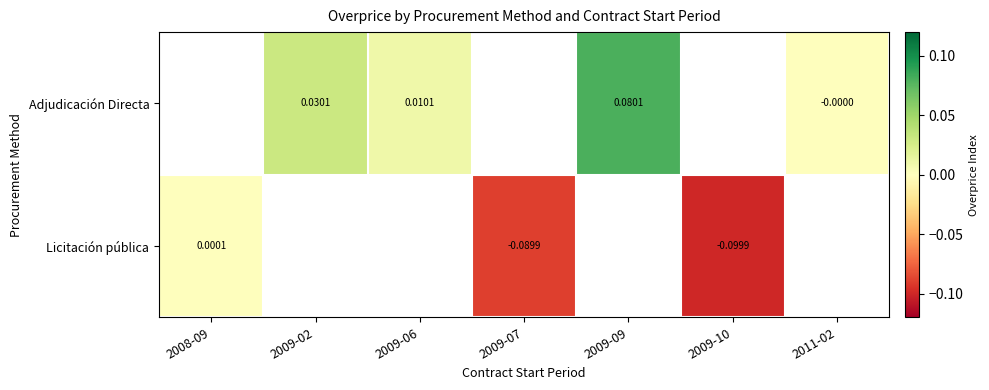

How many distinct data groups are displayed?

2